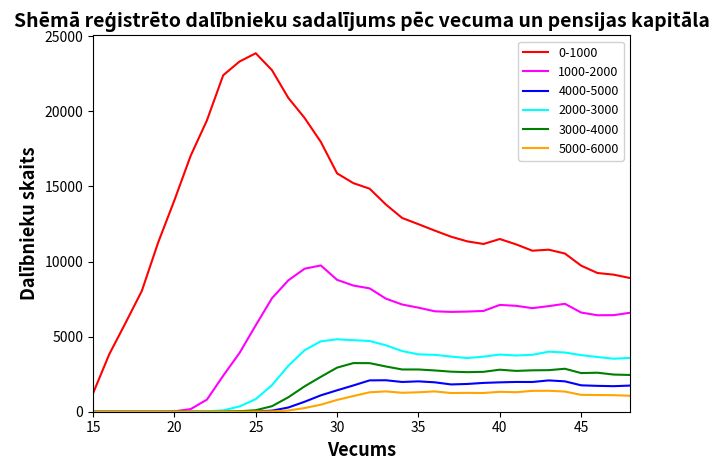

Does the chart display data point markers on the line(s)?

No